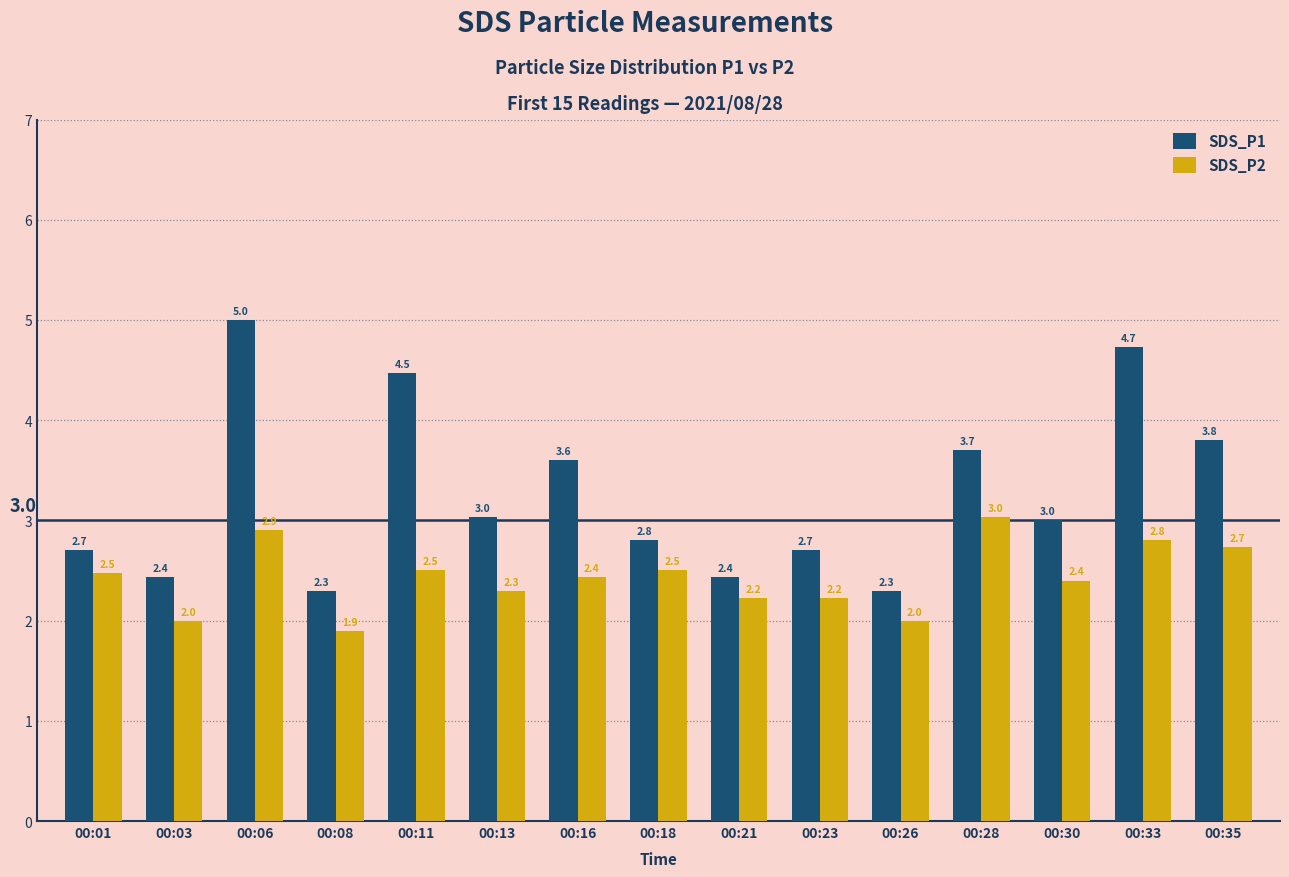

What is the difference between the highest and lowest values at 00:13?

0.7